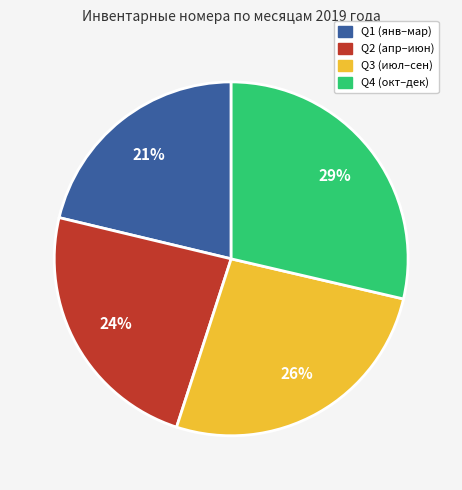

To the nearest percent, what is the average slice percentage?

25%